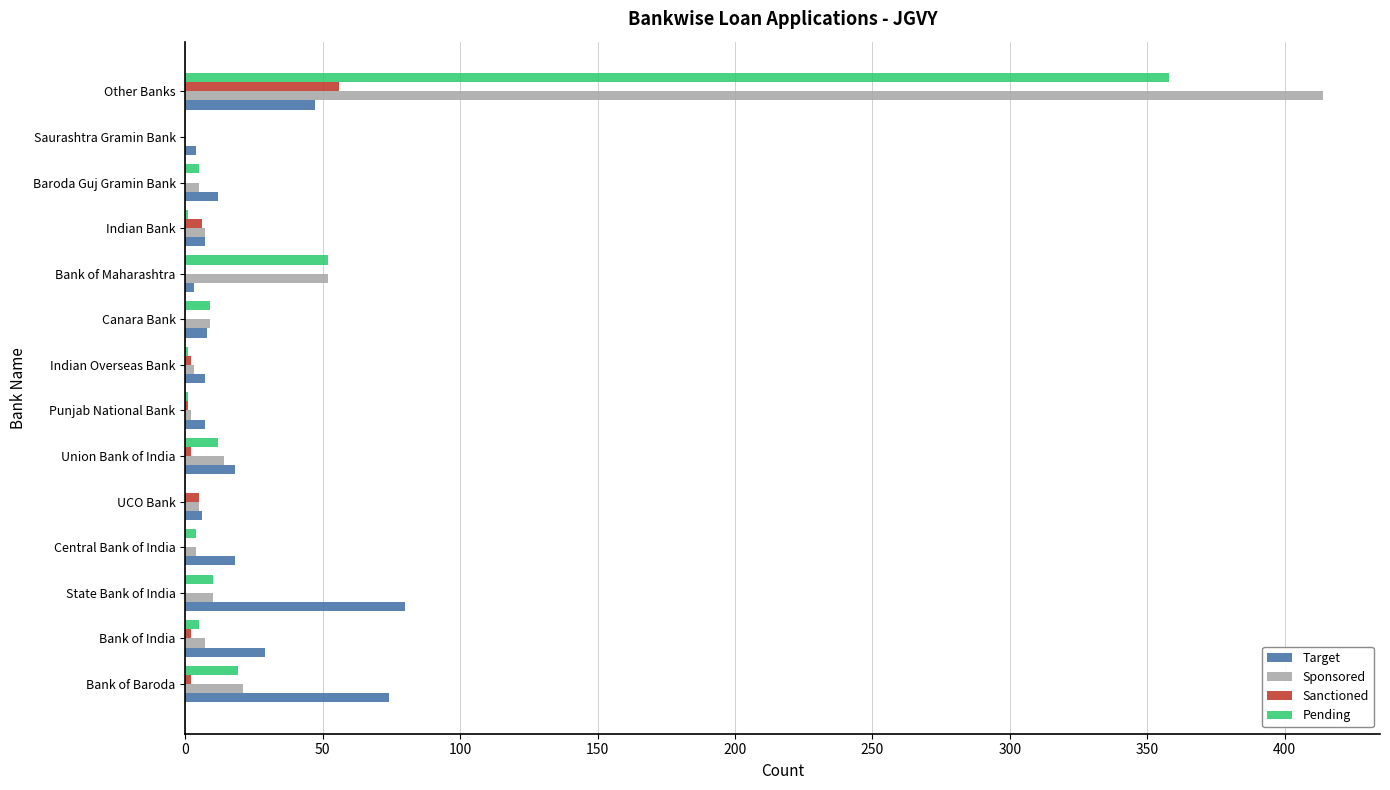

What is the highest value of the Pending series?

358